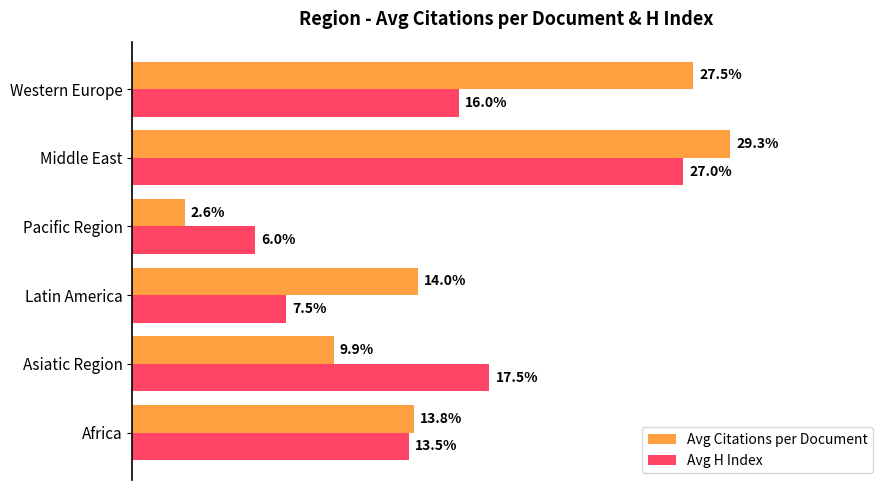

Is the value of Avg Citations per Document at Pacific Region greater than the value of Avg H Index at Asiatic Region?

No